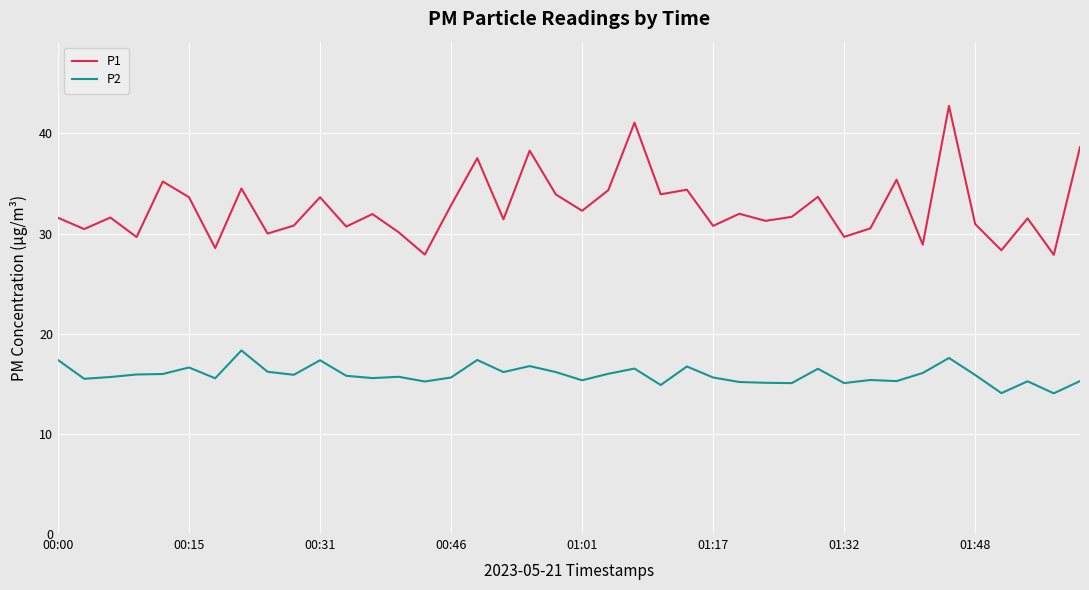

List the series in order of their overall mean, highest first.

P1, P2